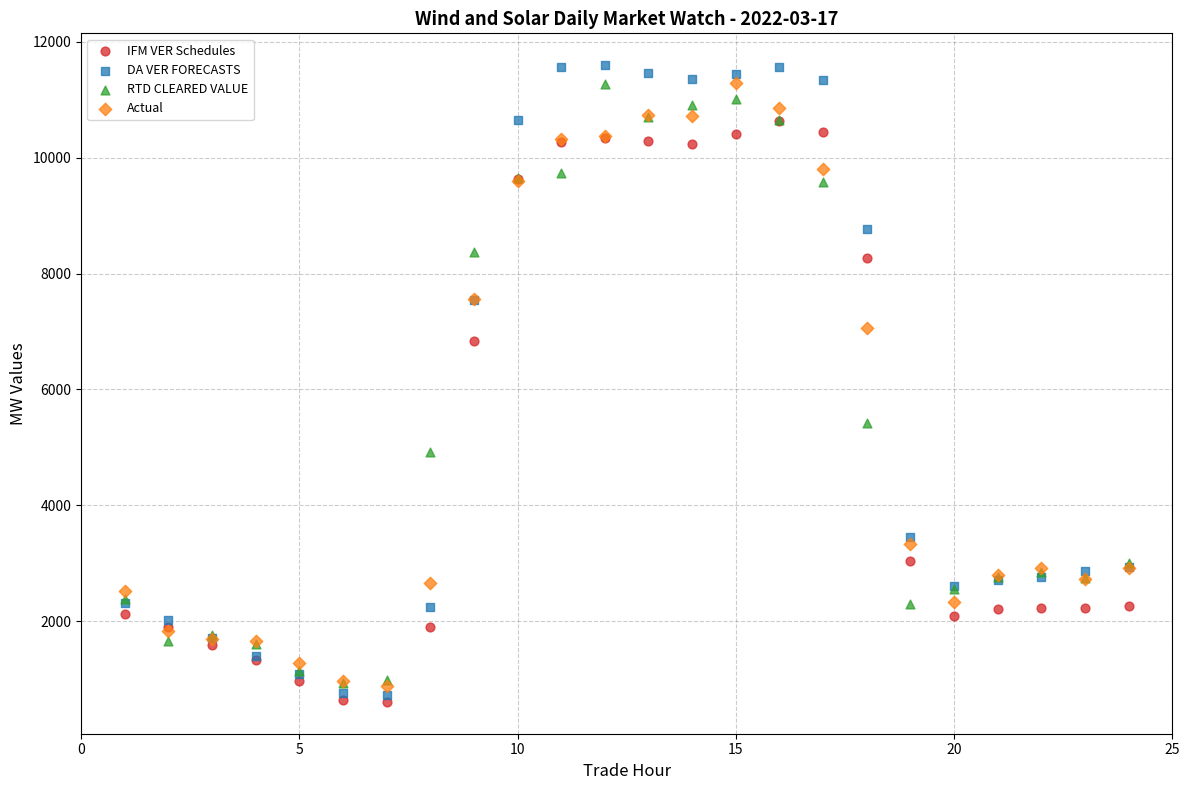

Which series has the largest Y range (max minus min)?

DA VER FORECASTS